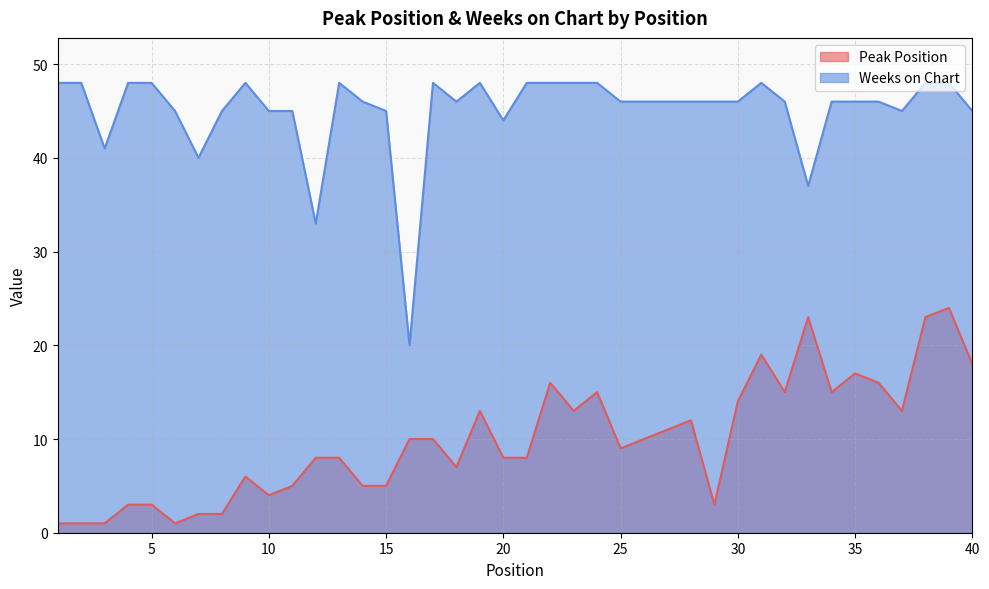

Is it true that Peak Position equals 36 at 33?

False